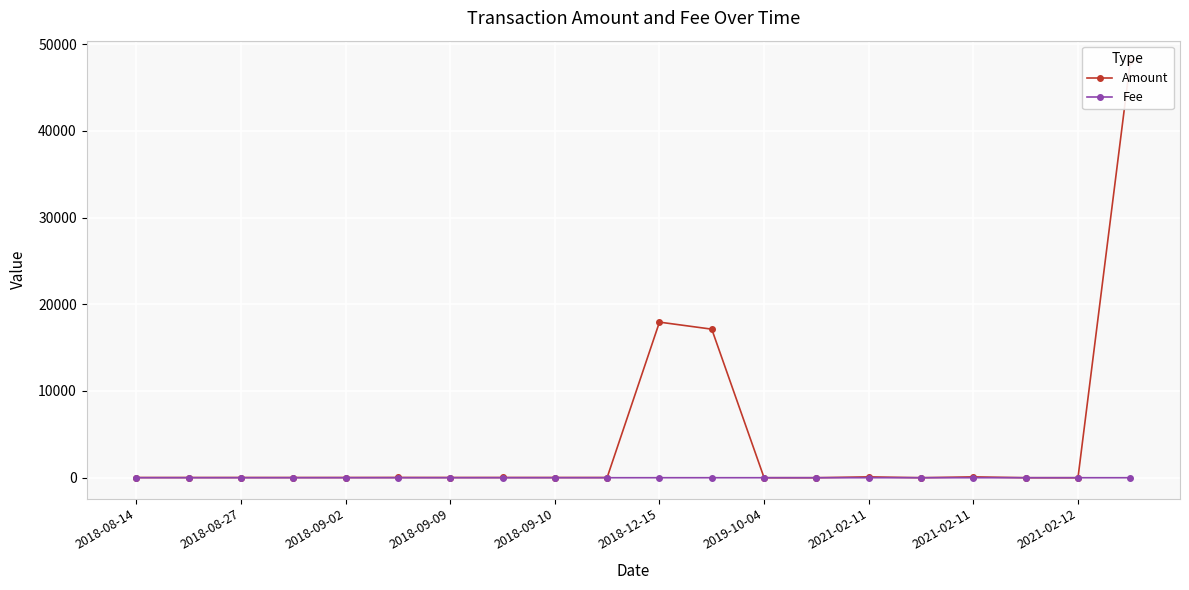

At how many categories does at least one series exceed 15449?

3